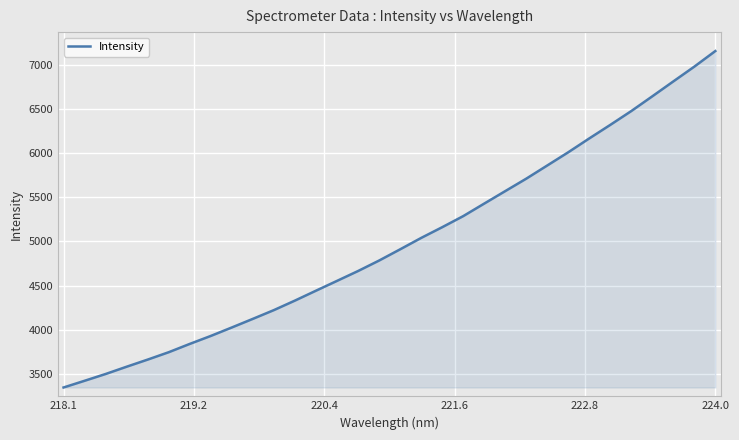

What is the difference between the maximum and minimum values?

3818.4